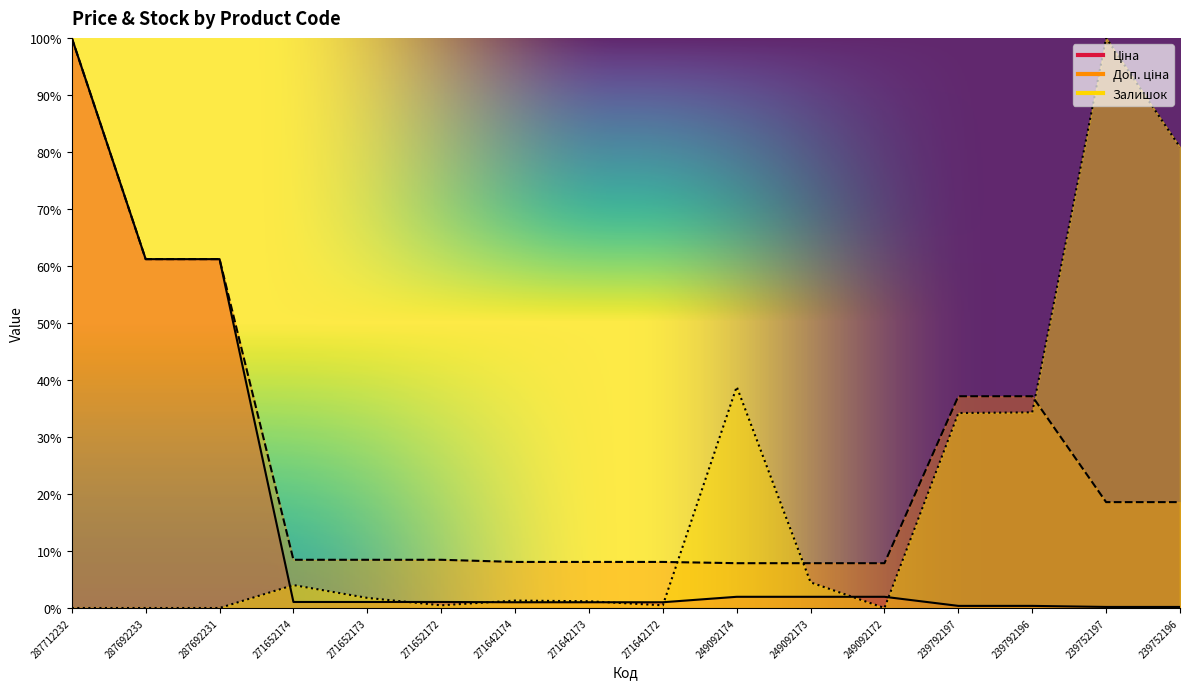

What is the sum of the Залишок values at 271652173 and 249092173?

0.1